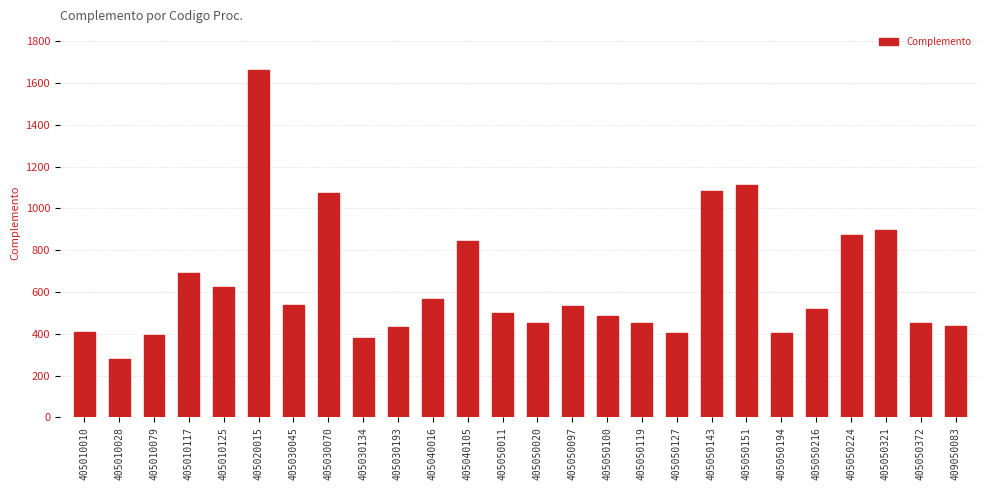

What value does the data have at 405050119?

450.0